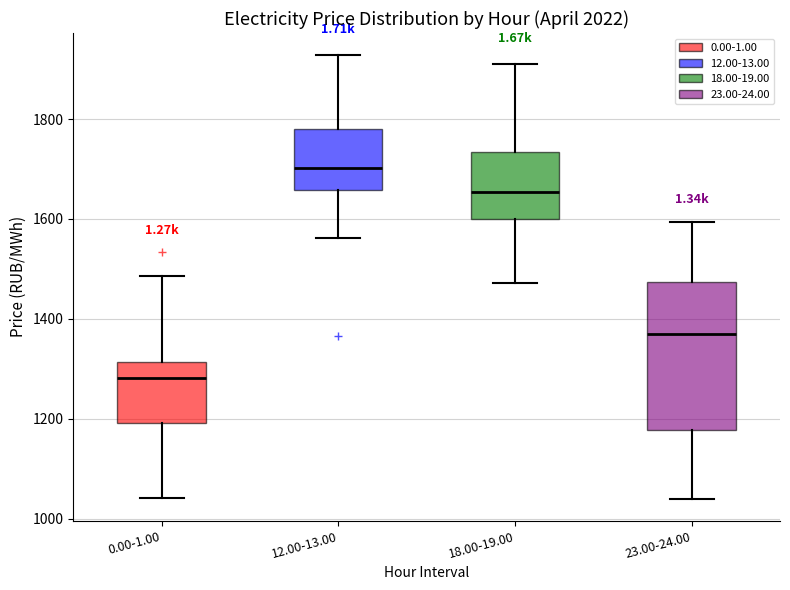

Reading left to right, read every box against the y-axis: the position of its median line, the range the box covers, and the ends of its whiskers. The values are not printed on the chart, so give them approximately, as read against the axis.

0.00-1.00: median 1280, box 1200 to 1320, whiskers 1040 to 1480
12.00-13.00: median 1700, box 1660 to 1780, whiskers 1560 to 1920
18.00-19.00: median 1660, box 1600 to 1740, whiskers 1480 to 1920
23.00-24.00: median 1360, box 1180 to 1480, whiskers 1040 to 1600